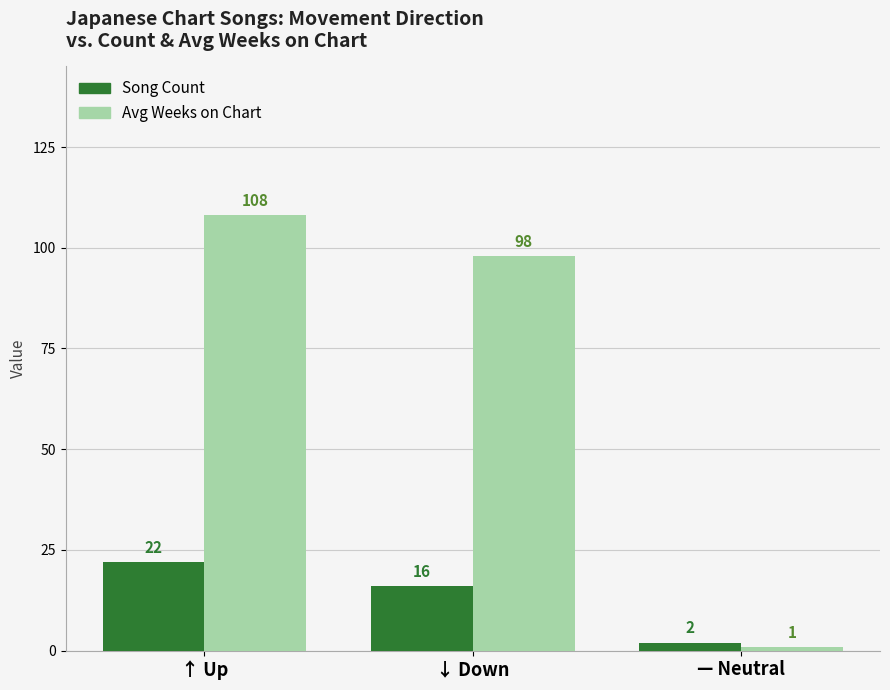

Count the number of categories in the chart.

3